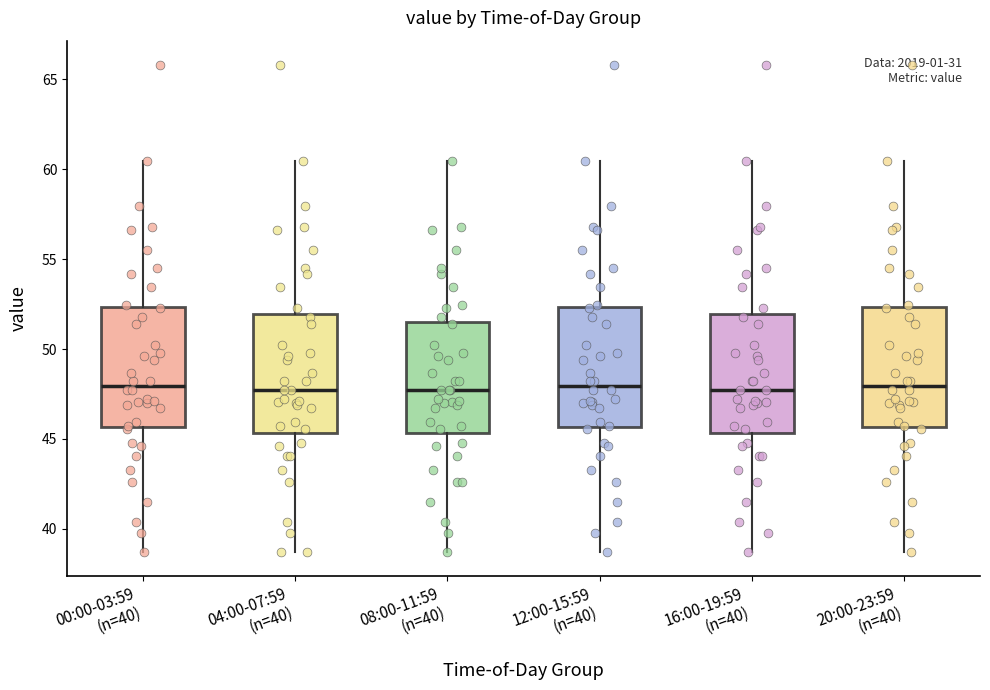

Reading left to right, transcribe this box plot: for each box, give where its median line is, the range the box spans, and where its two whiskers end, as read against the y-axis. The values are not printed on the chart, so give them approximately, as read against the axis.

00:00-03:59 (n=40): median 48.0, box 45.5 to 52.5, whiskers 38.5 to 60.5
04:00-07:59 (n=40): median 47.5, box 45.5 to 52.0, whiskers 38.5 to 60.5
08:00-11:59 (n=40): median 47.5, box 45.5 to 51.5, whiskers 38.5 to 60.5
12:00-15:59 (n=40): median 48.0, box 45.5 to 52.5, whiskers 38.5 to 60.5
16:00-19:59 (n=40): median 47.5, box 45.5 to 52.0, whiskers 38.5 to 60.5
20:00-23:59 (n=40): median 48.0, box 45.5 to 52.5, whiskers 38.5 to 60.5